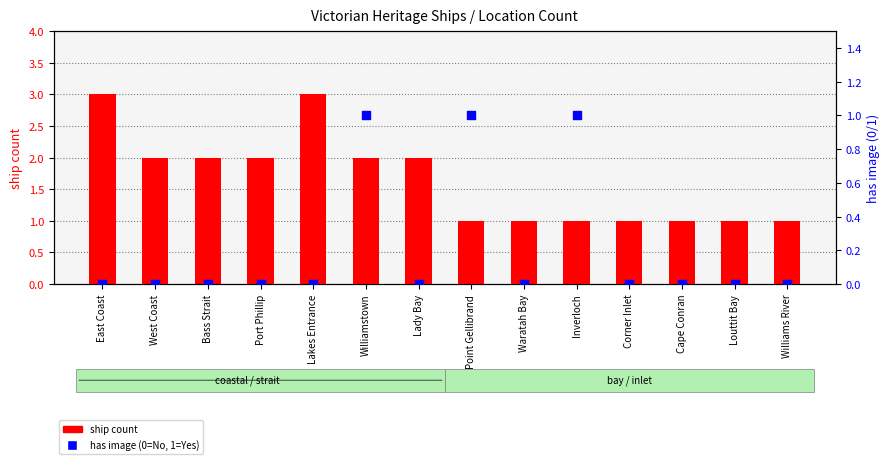

Which series contains the highest Y value?

ship count